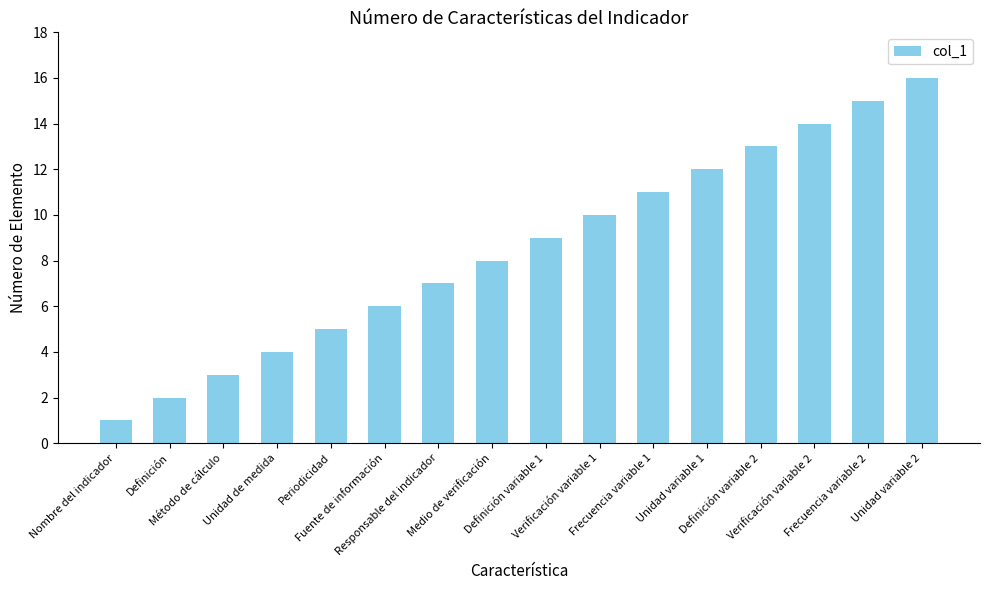

List the labels in order of value, smallest first.

Nombre del indicador, Definición, Método de cálculo, Unidad de medida, Periodicidad, Fuente de información, Responsable del indicador, Medio de verificación, Definición variable 1, Verificación variable 1, Frecuencia variable 1, Unidad variable 1, Definición variable 2, Verificación variable 2, Frecuencia variable 2, Unidad variable 2